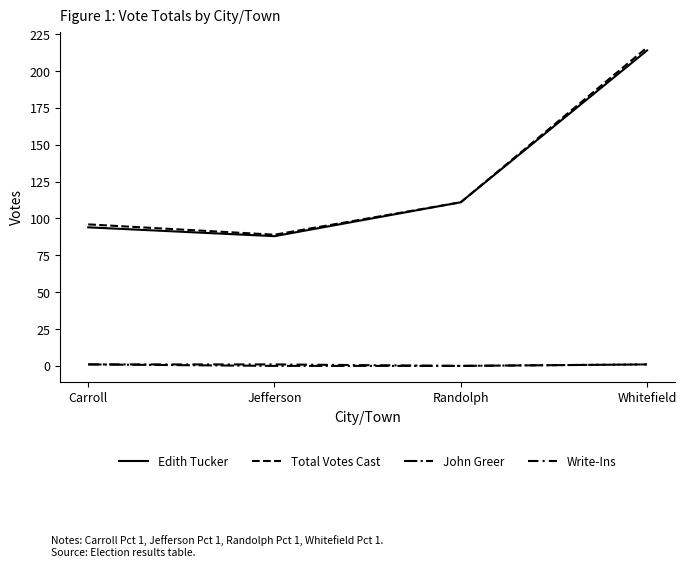

Which series changed the most between Carroll and Jefferson?

Total Votes Cast